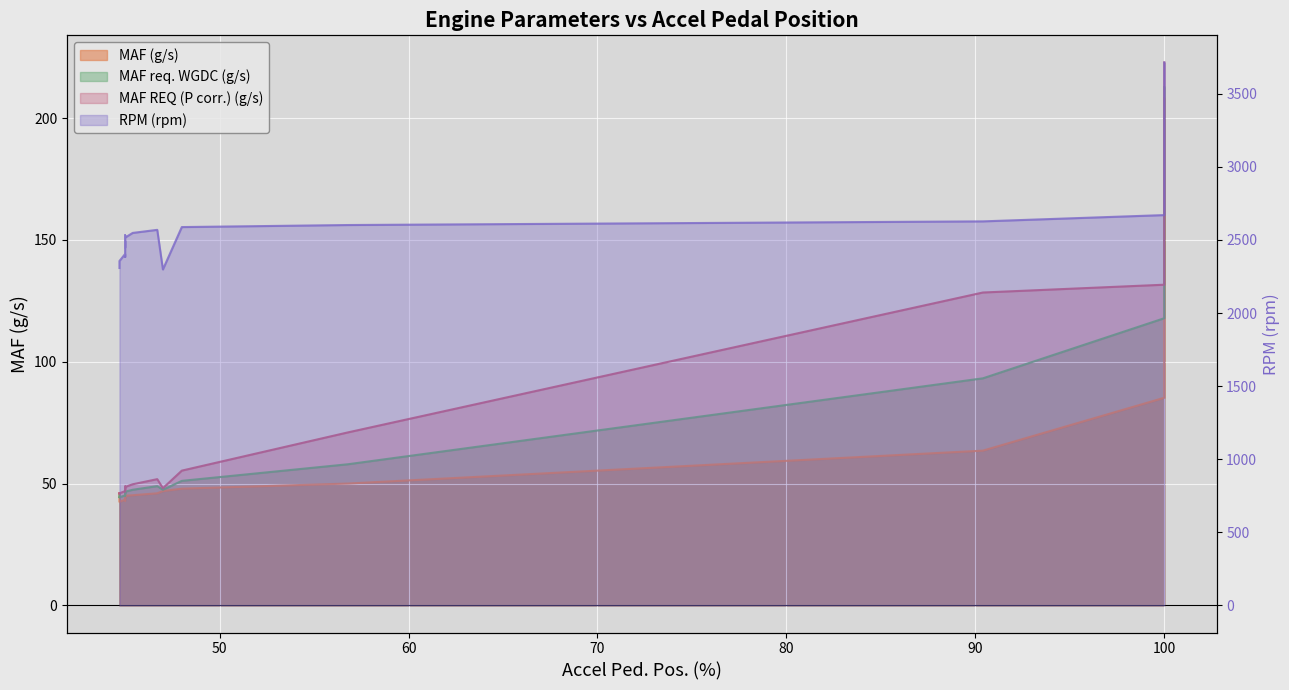

Is it true that RPM (rpm) equals 3979.1 at 80?

False